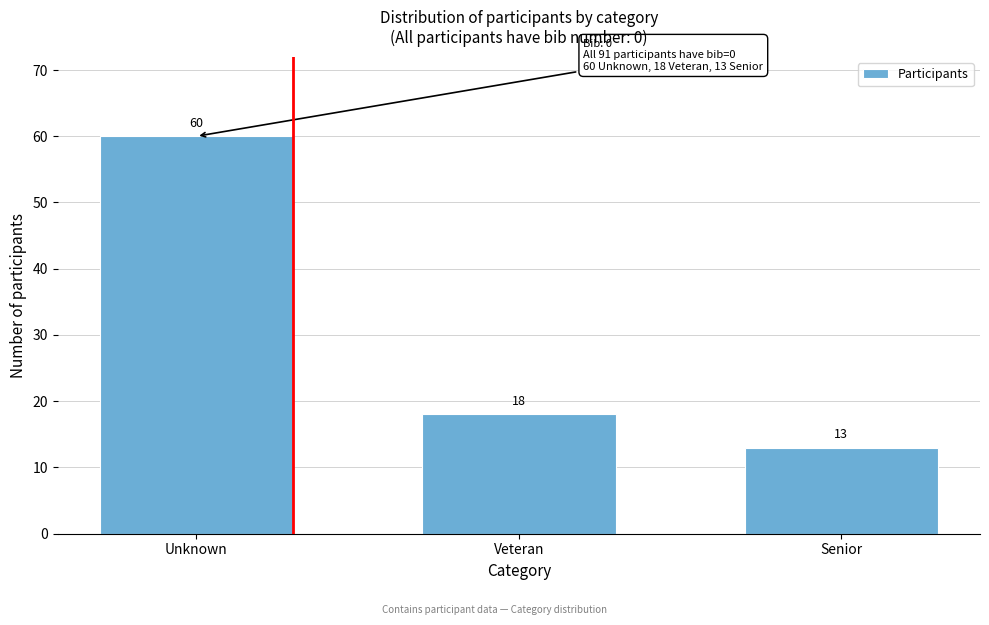

Reading left to right, transcribe all the data shown in this chart.

Unknown=60	Veteran=18	Senior=13